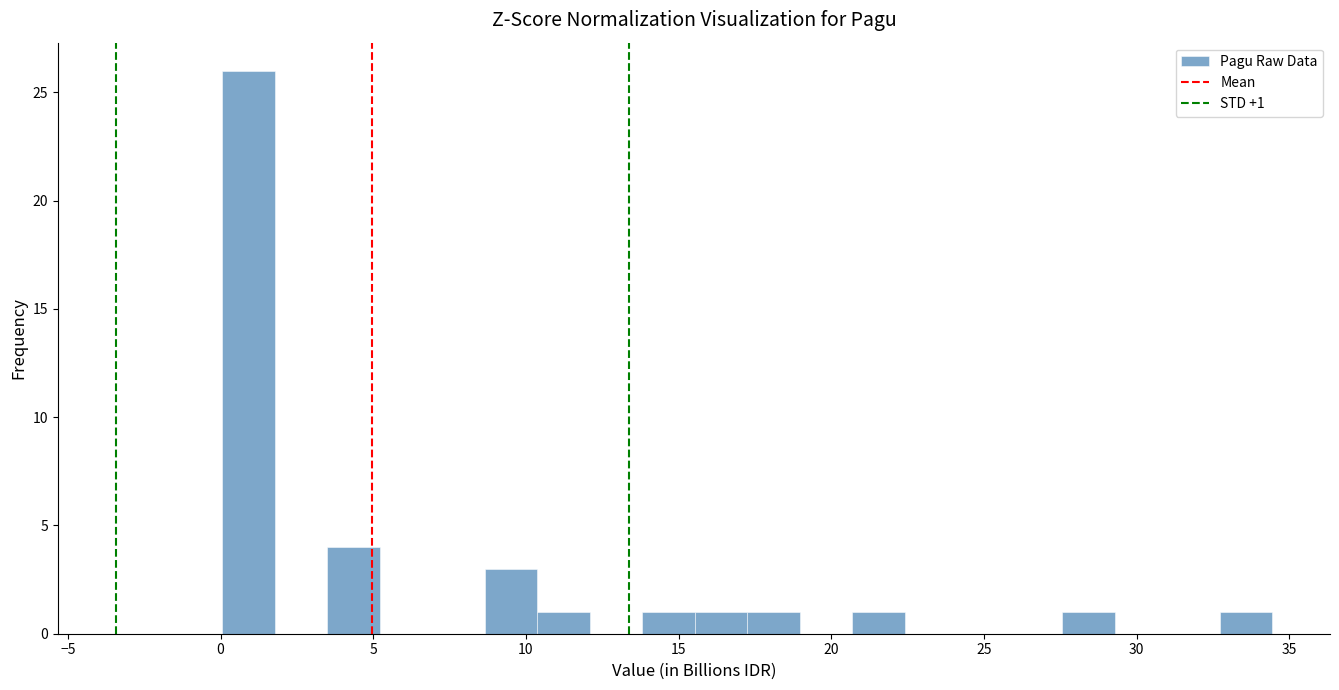

Around what value on the x-axis is the tallest bar? Give the approximate position of its centre, as read against the axis.

1.0